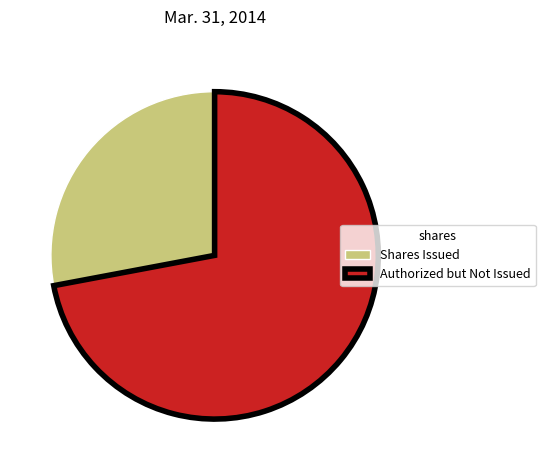

Between Shares Issued and Authorized but Not Issued, which is larger?

Authorized but Not Issued